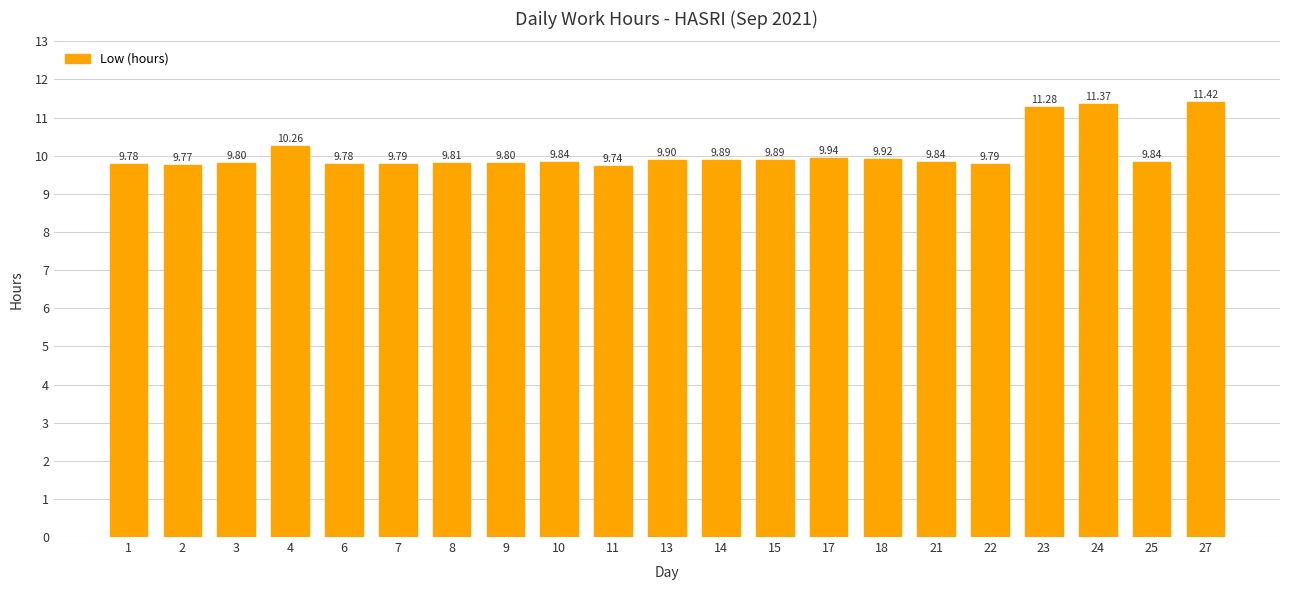

What is the value of the 17th bar from the left?

9.8